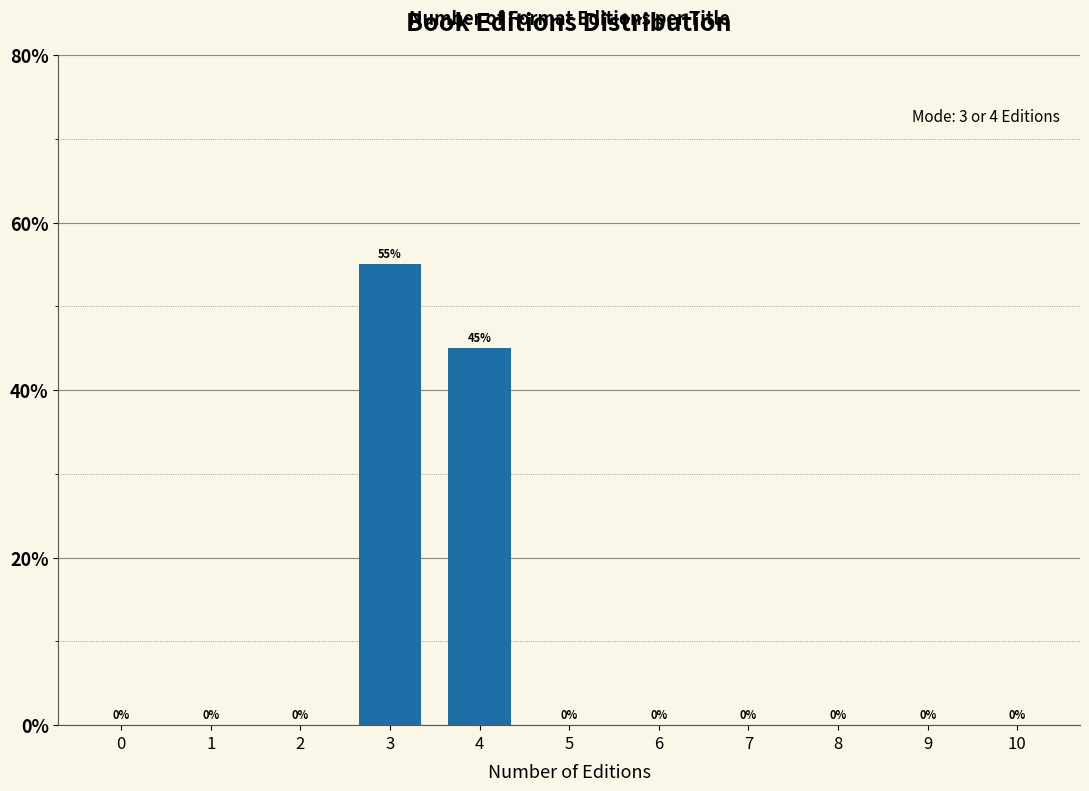

Reading left to right, what are all the values shown in this chart?

0=0.0	1=0.0	2=0.0	3=55.0	4=45.0	5=0.0	6=0.0	7=0.0	8=0.0	9=0.0	10=0.0